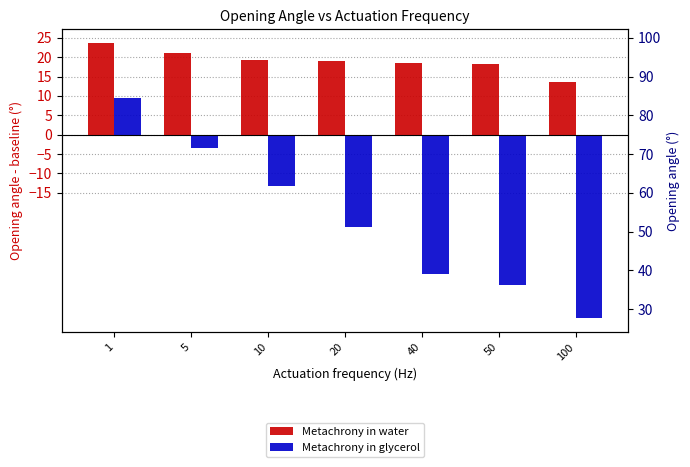

At how many categories does at least one series exceed -25?

7